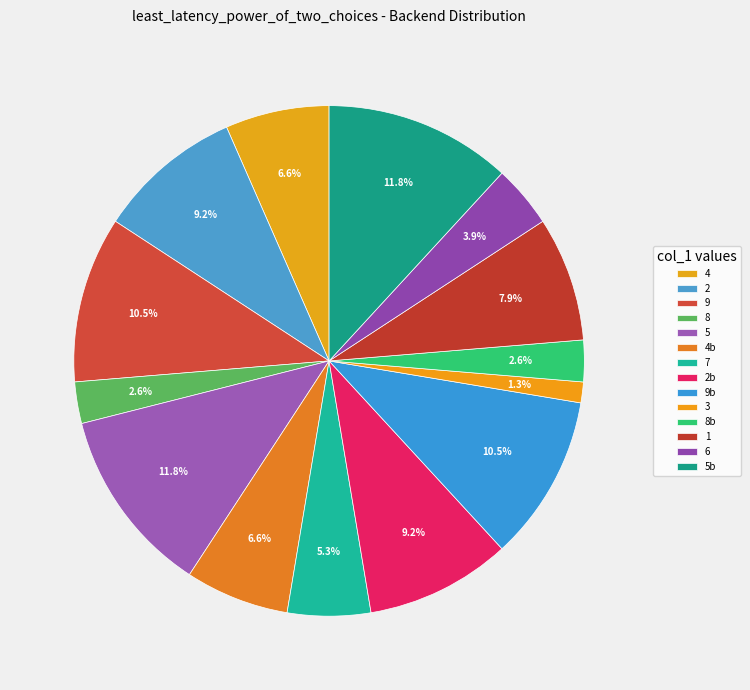

How many slices are in this pie chart?

14